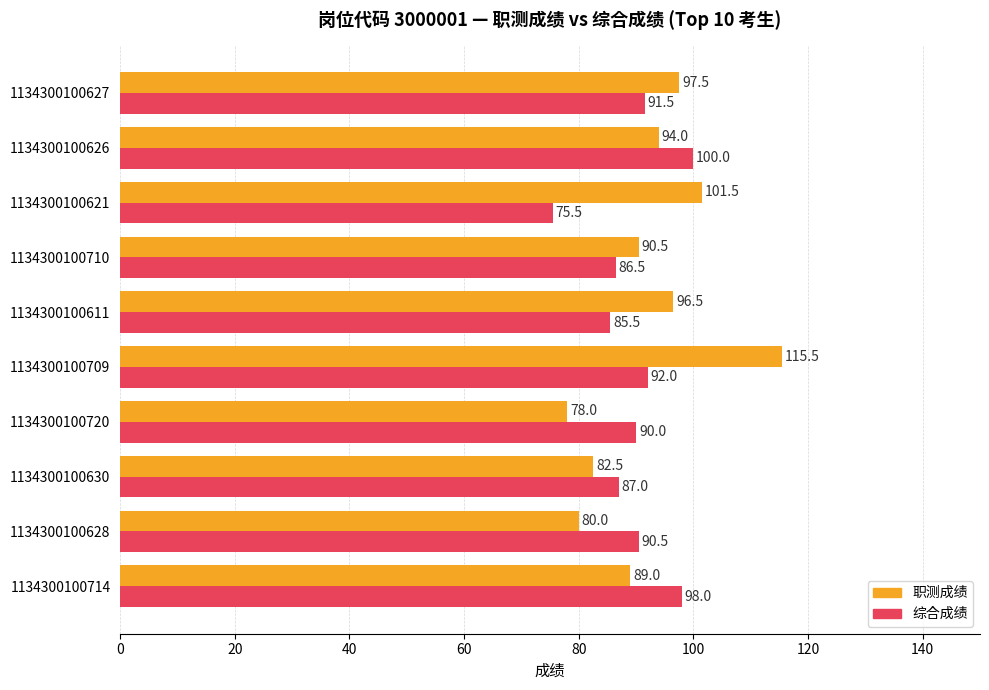

What is the difference between the second highest and second lowest values in the 综合成绩 series?

12.5